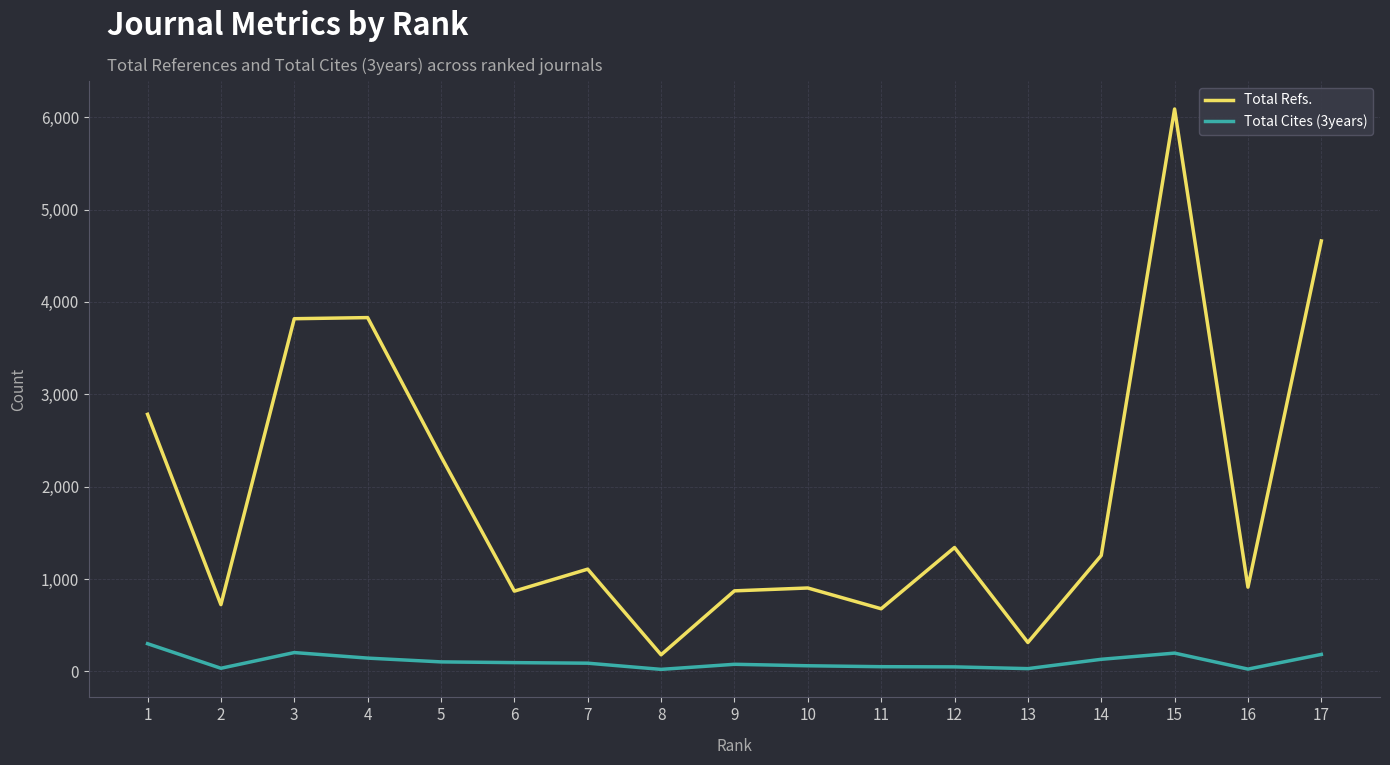

What is the minimum value shown in the chart?

22